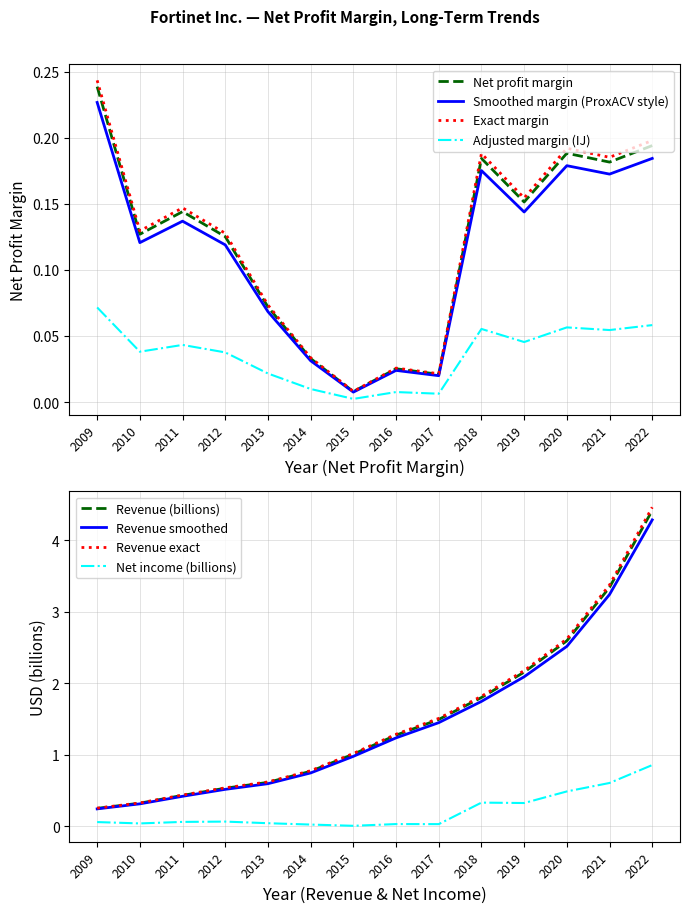

Is the value of Revenue smoothed at 2017 greater than the value of Net income (billions) at 2010?

Yes